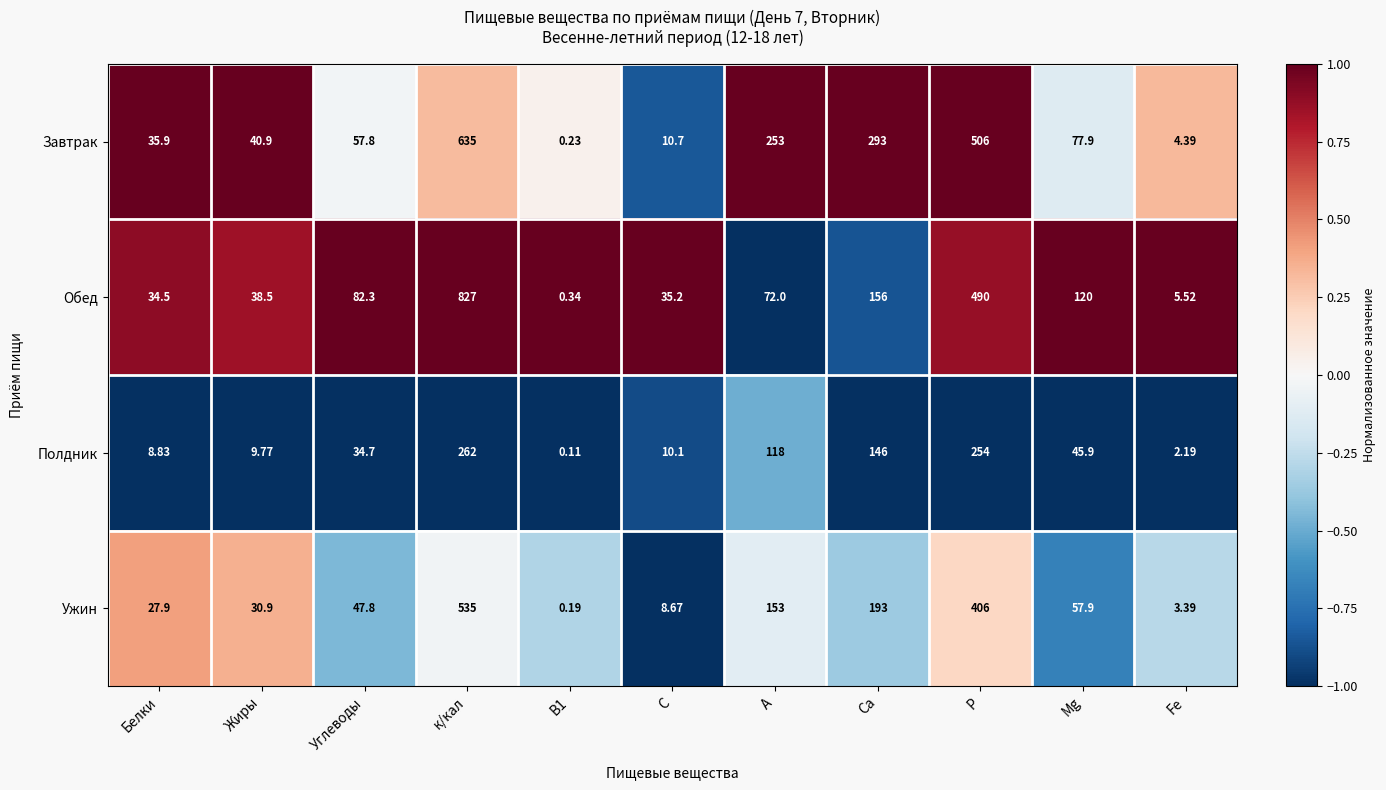

Which series has the largest range (max minus min)?

Обед